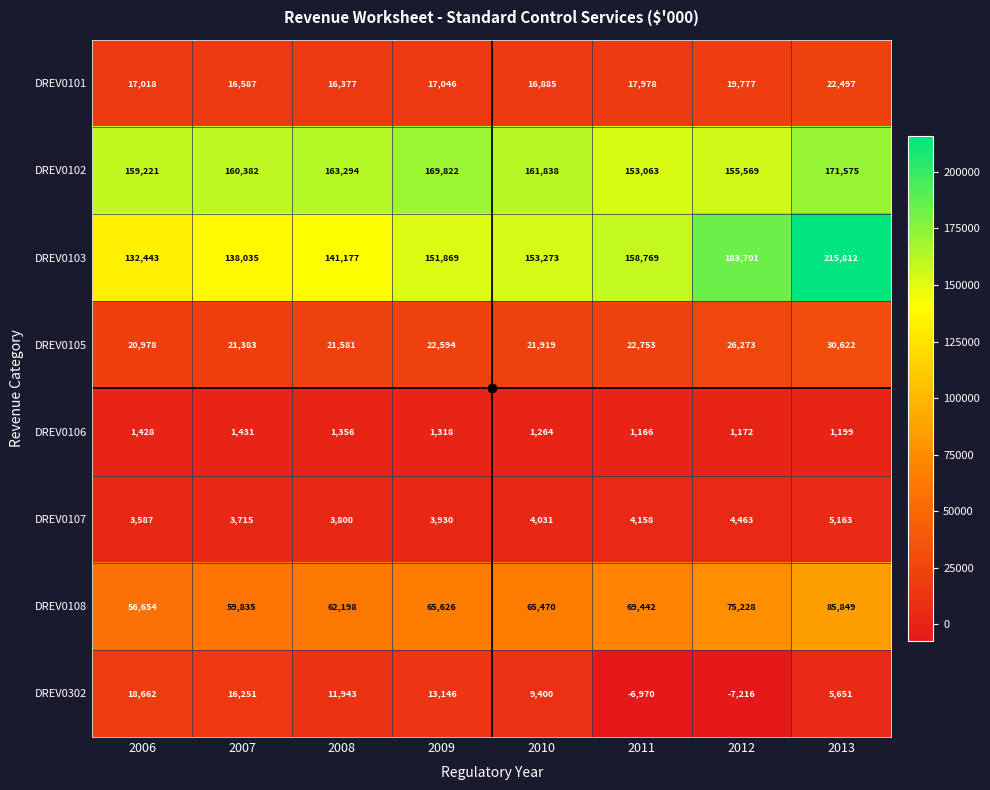

At which category is the sum across all series the highest?

2013